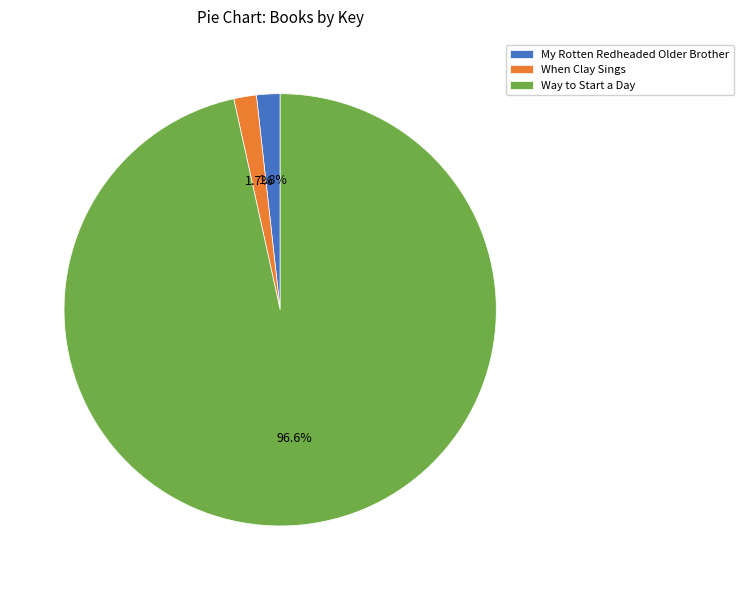

What percentage is NOT represented by My Rotten Redheaded Older Brother?

98.2%